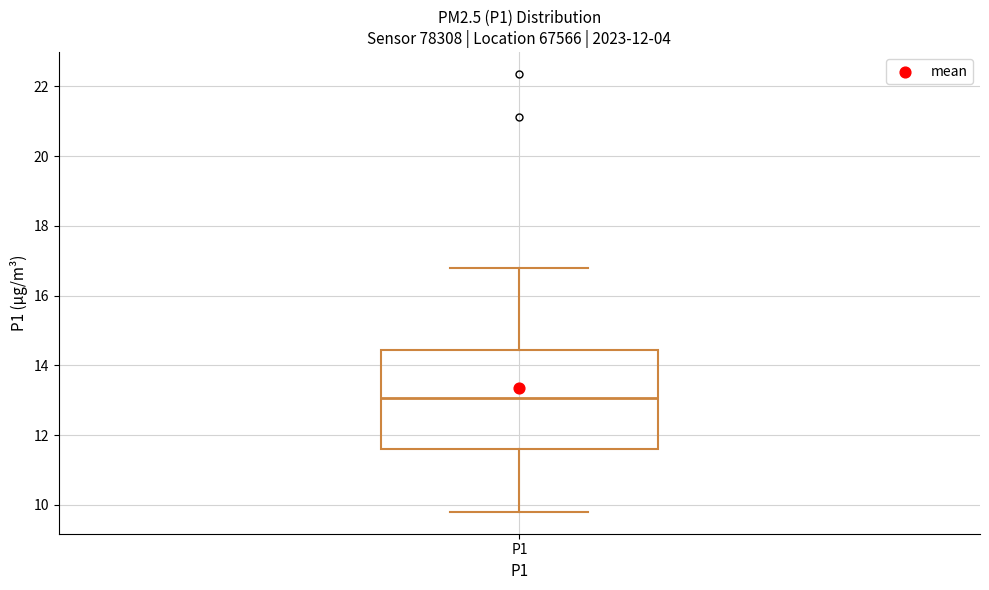

Where is the upper edge of the box for P1 on the y-axis? The values are not printed on the chart, so give them approximately, as read against the axis.

14.4